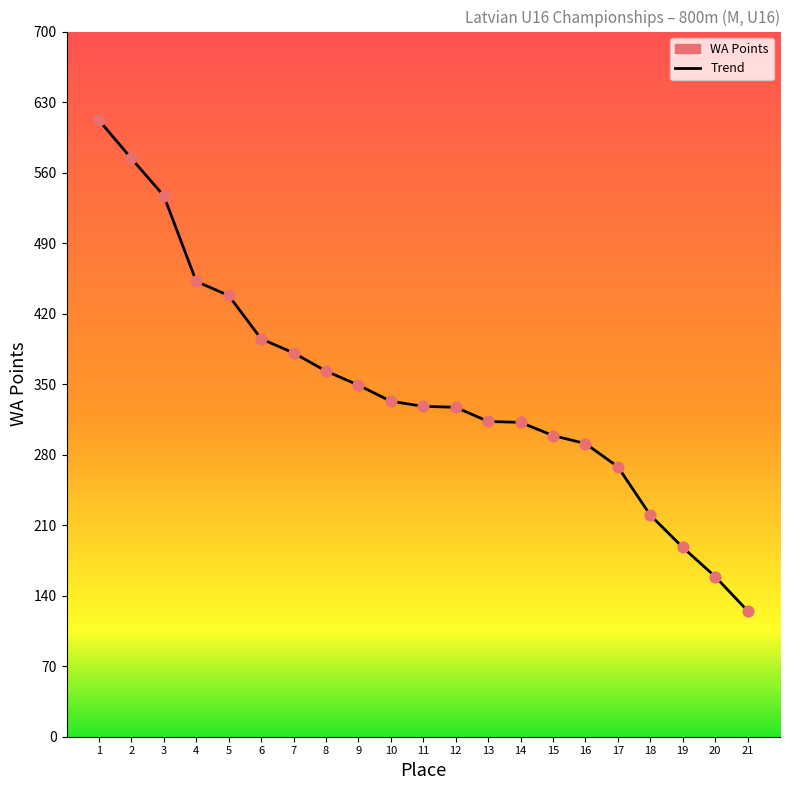

Which series has the largest total across all categories?

WA Points curve